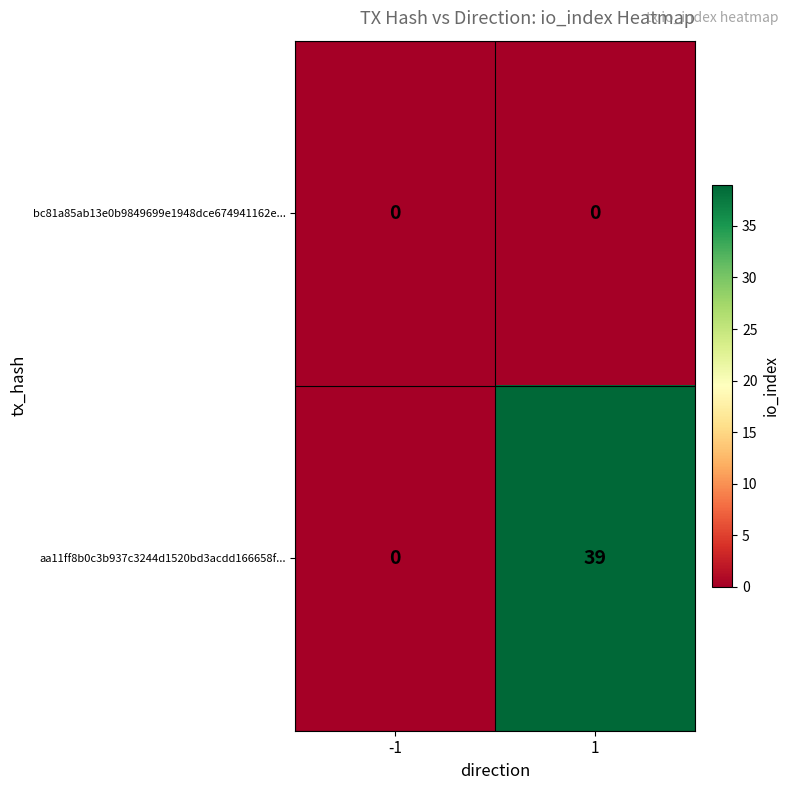

How many distinct data groups are displayed?

2